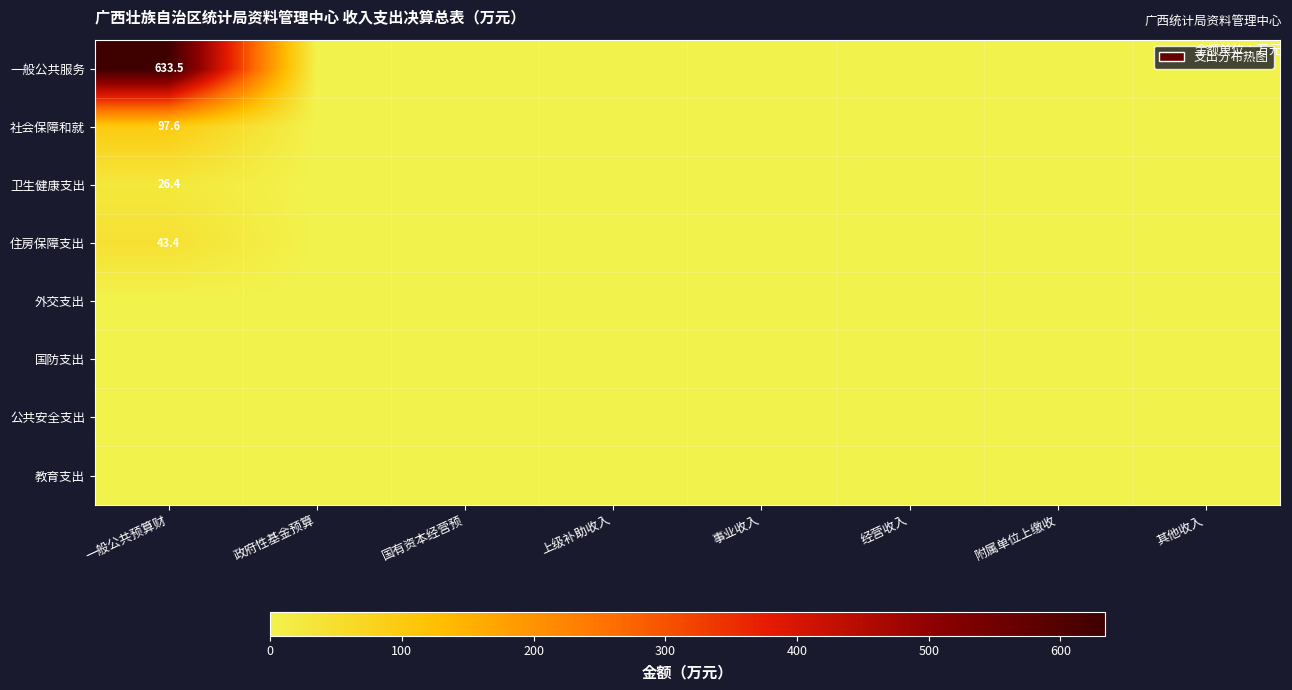

How many data points does each series have?

8